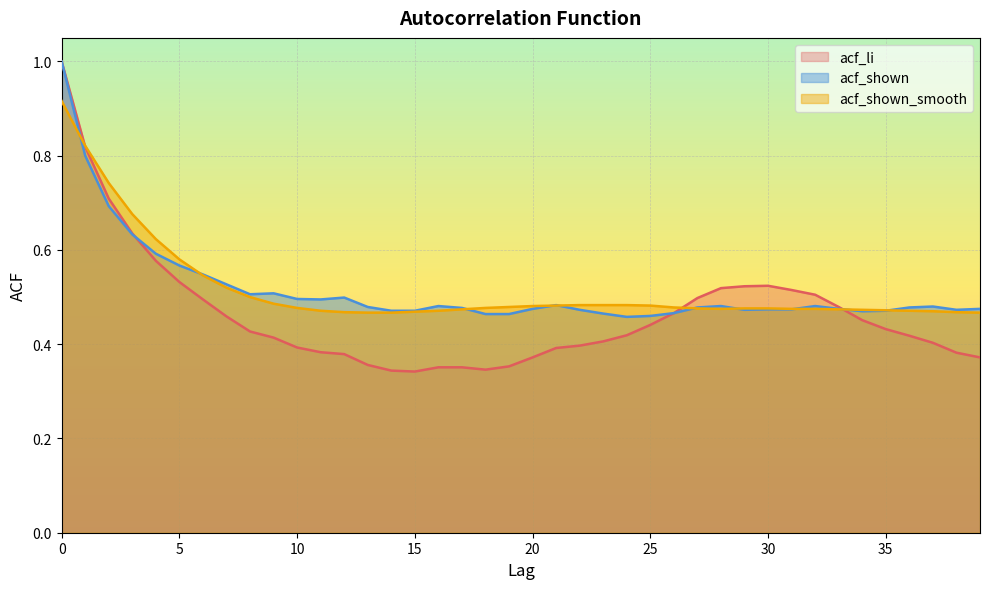

Reading left to right, transcribe all the data shown in this chart.

acf_li: 1.0	0.8	0.7	0.6	0.6	0.5	0.5	0.5	0.4	0.4	0.4	0.4	0.4	0.4	0.3	0.3	0.4	0.4	0.3	0.4	0.4	0.4	0.4	0.4	0.4	0.4	0.5	0.5	0.5	0.5	0.5	0.5	0.5	0.5	0.5	0.4	0.4	0.4	0.4	0.4
acf_shown: 1.0	0.8	0.7	0.6	0.6	0.6	0.5	0.5	0.5	0.5	0.5	0.5	0.5	0.5	0.5	0.5	0.5	0.5	0.5	0.5	0.5	0.5	0.5	0.5	0.5	0.5	0.5	0.5	0.5	0.5	0.5	0.5	0.5	0.5	0.5	0.5	0.5	0.5	0.5	0.5
acf_shown_smooth: 0.9	0.8	0.7	0.7	0.6	0.6	0.5	0.5	0.5	0.5	0.5	0.5	0.5	0.5	0.5	0.5	0.5	0.5	0.5	0.5	0.5	0.5	0.5	0.5	0.5	0.5	0.5	0.5	0.5	0.5	0.5	0.5	0.5	0.5	0.5	0.5	0.5	0.5	0.5	0.5